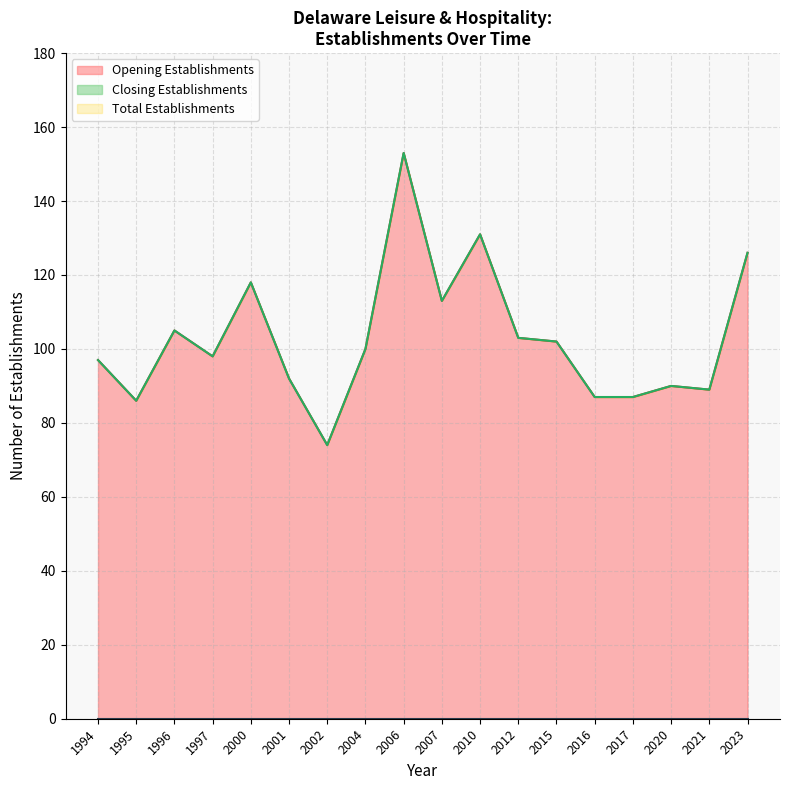

What is the approximate value of Total Establishments at 2001?

92